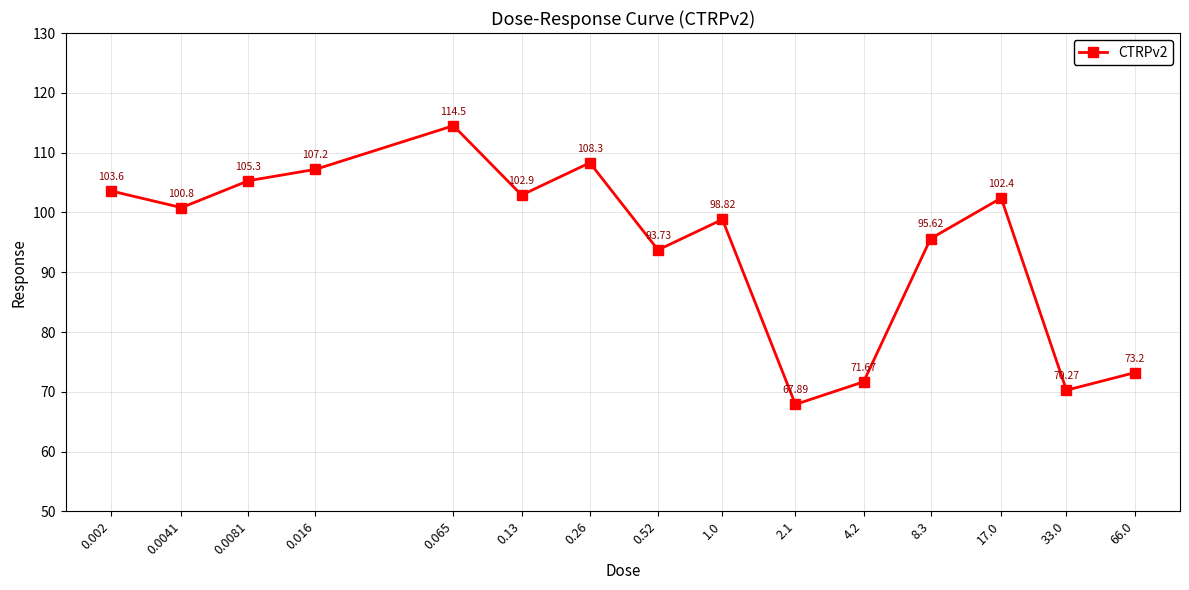

Reading right to left, extract all data points from this chart.

73.2	70.3	102.4	95.6	71.7	67.9	98.8	93.7	108.3	102.9	114.5	107.2	105.3	100.8	103.6